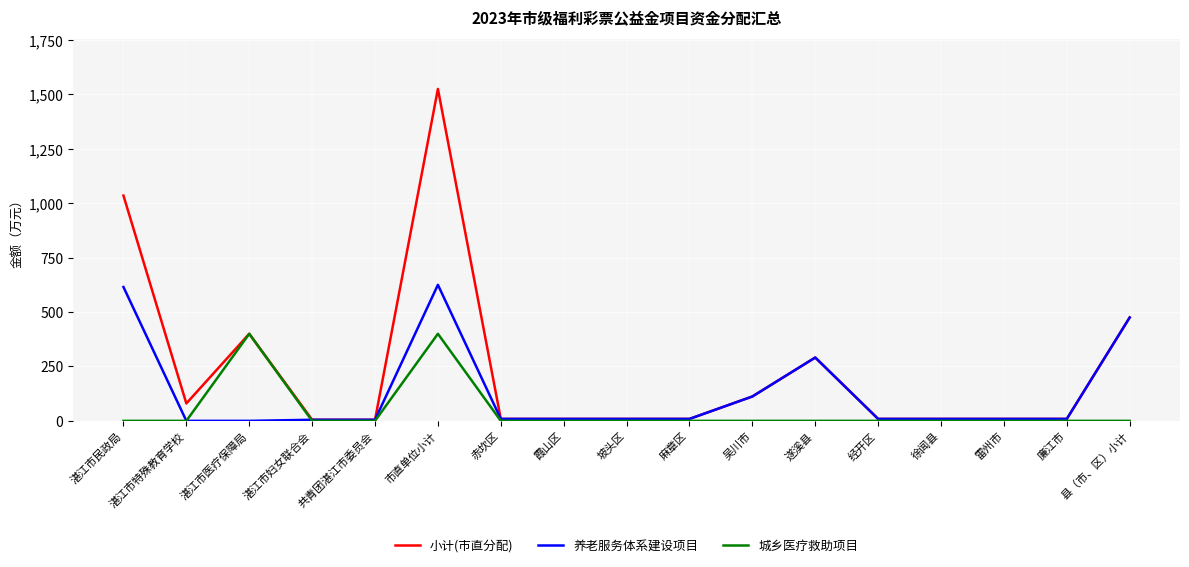

Rank the series by their maximum value, from highest to lowest.

小计(市直分配), 养老服务体系建设项目, 城乡医疗救助项目